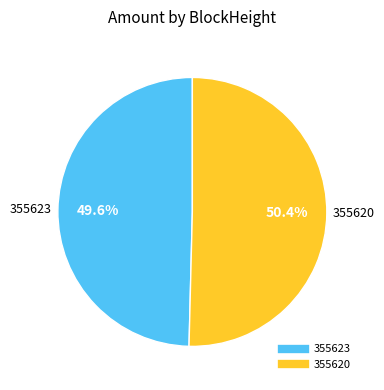

How many slices are in this pie chart?

2